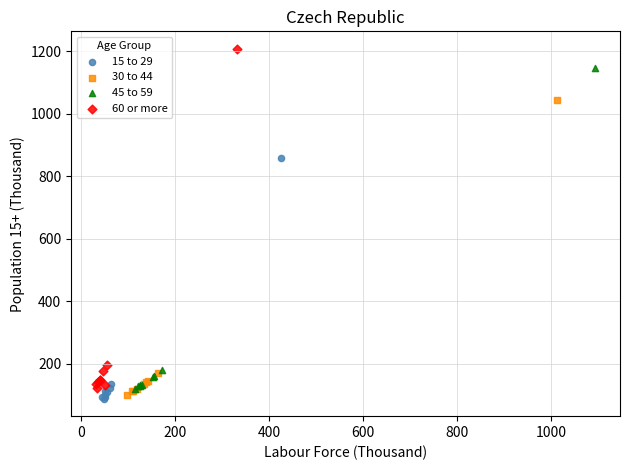

Which series has the largest Y range (max minus min)?

60 or more